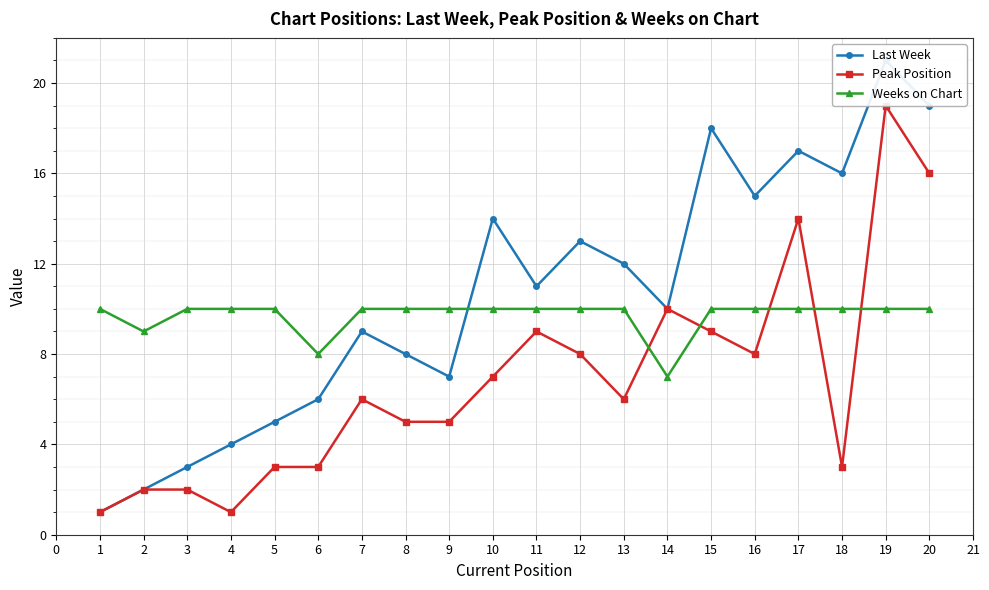

True or false: Weeks on Chart has a value of 10 at 10.

True